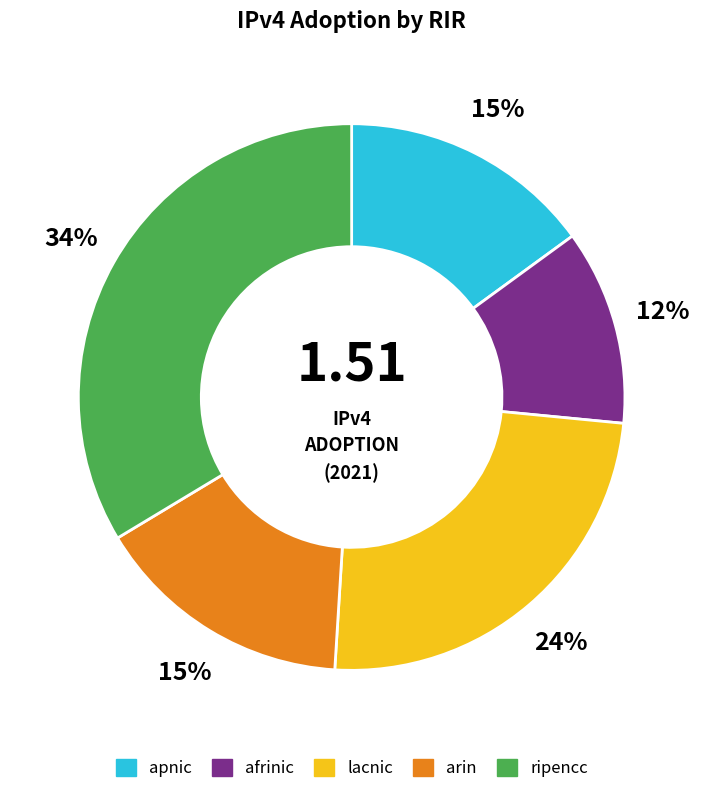

Which slice is the smallest?

afrinic